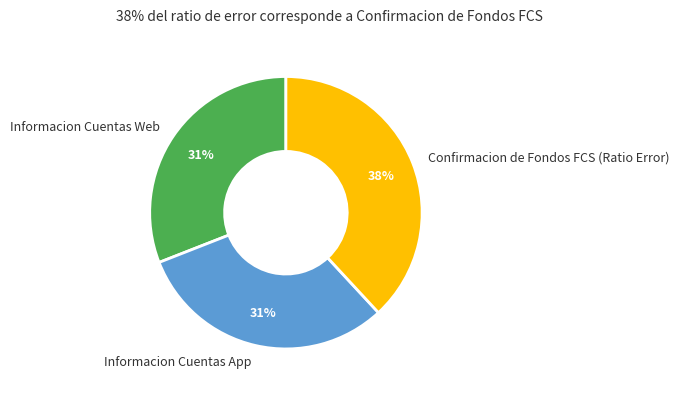

Does any single category account for the majority?

No